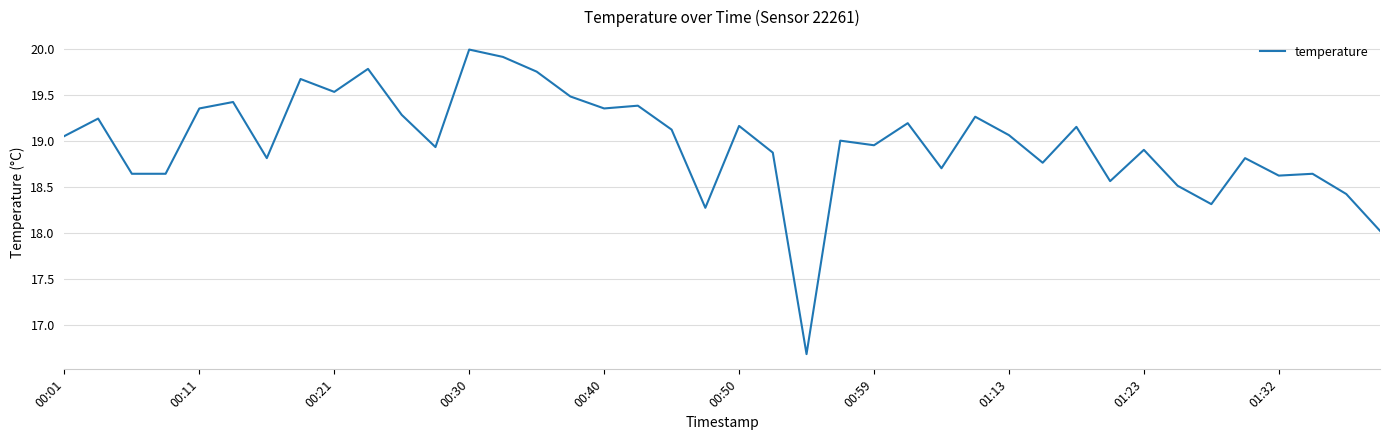

What is the smallest value displayed?

16.7